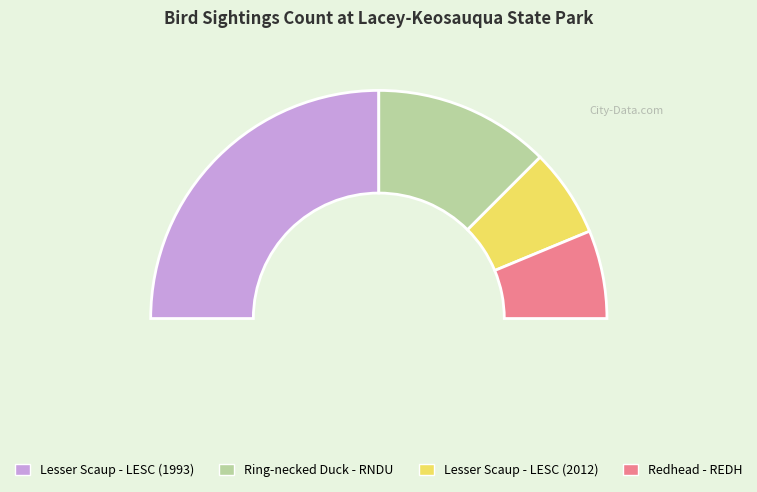

Rank the categories by value from lowest to highest.

Lesser Scaup - LESC (2012), Redhead - REDH, Ring-necked Duck - RNDU, Lesser Scaup - LESC (1993)